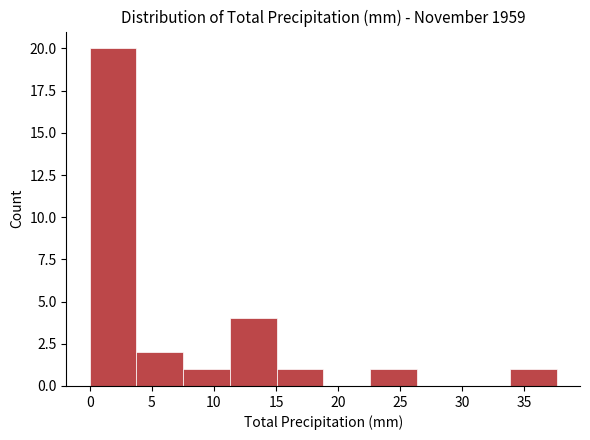

What is the height of the bar covering 34.0 to 37.5 on the x-axis? Neither the bar edges nor the heights are printed on the chart, so give them approximately, as read against the axes.

1